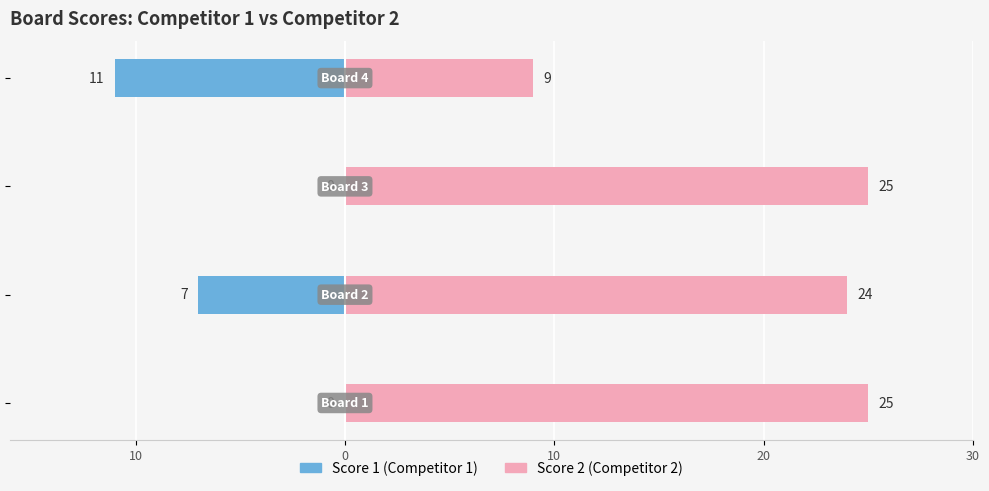

What are all the series names shown in the legend?

Score 1, Score 2